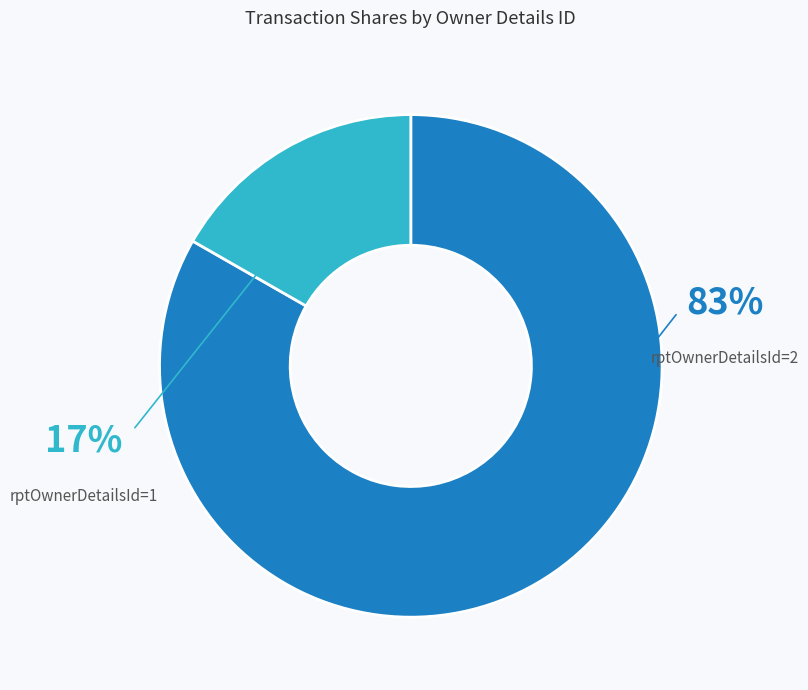

Approximately how many times larger is the value at rptOwnerDetailsId=2 compared to rptOwnerDetailsId=1?

5.0